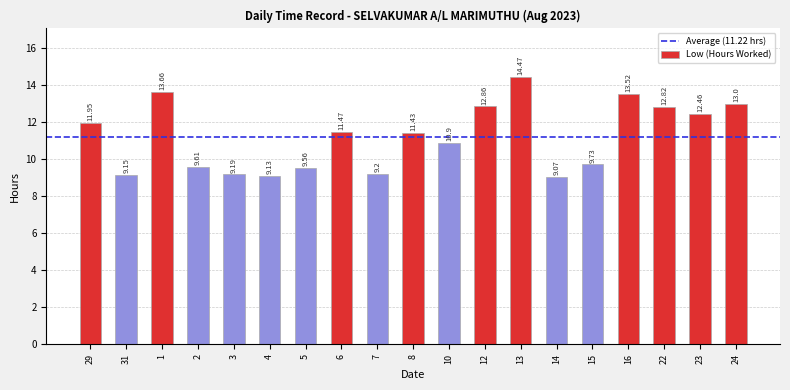

What is the change in value from 12 to 14?

-3.8